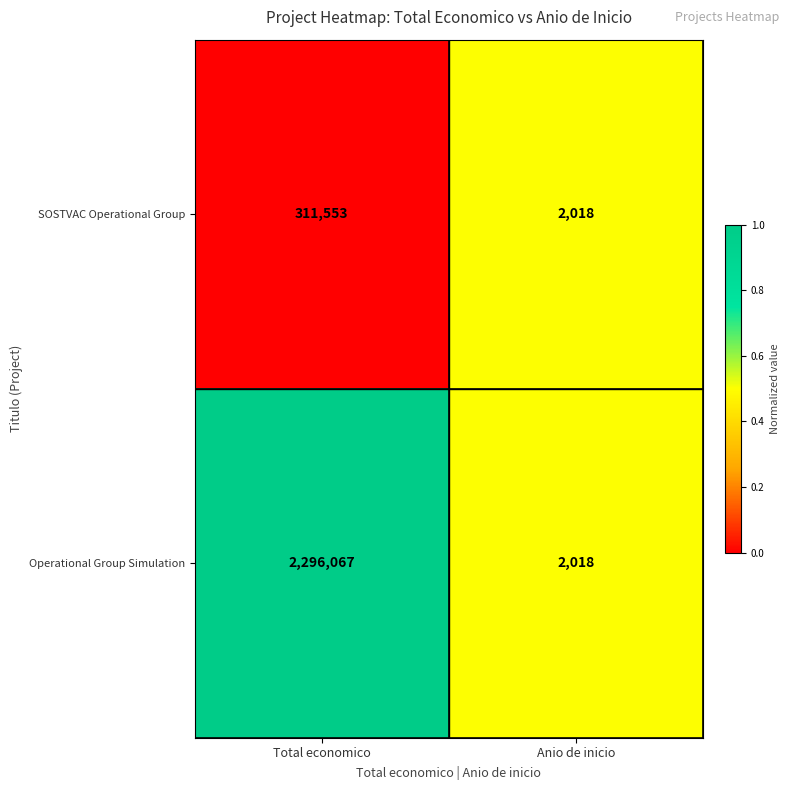

How many values in the Operational Group Simulation series are below 2296067?

1